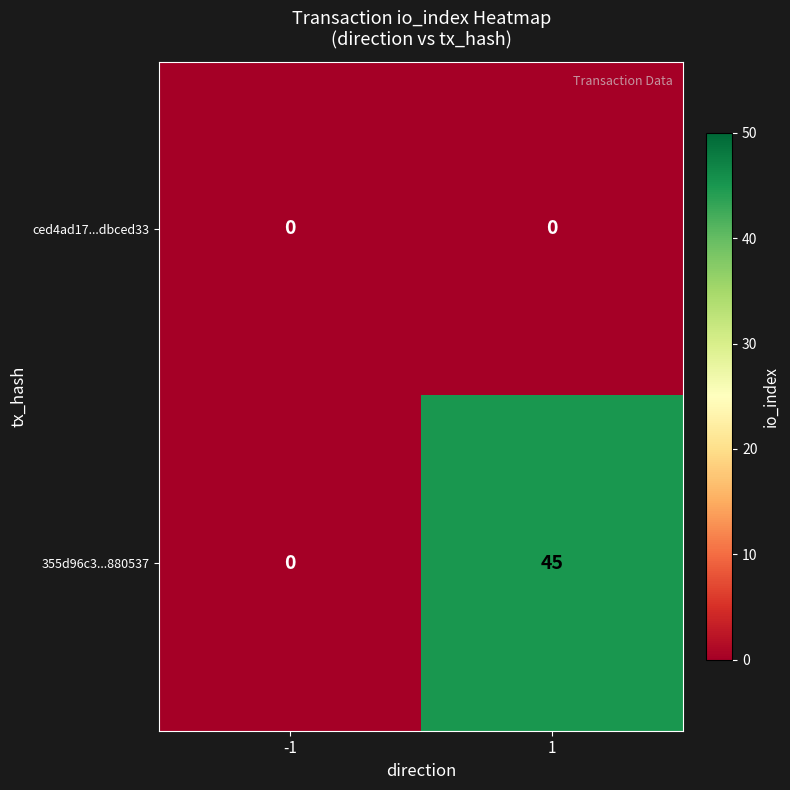

Reading left to right, extract all data points from this chart.

ced4ad17...dbced33: 0	0
355d96c3...880537: 0	45